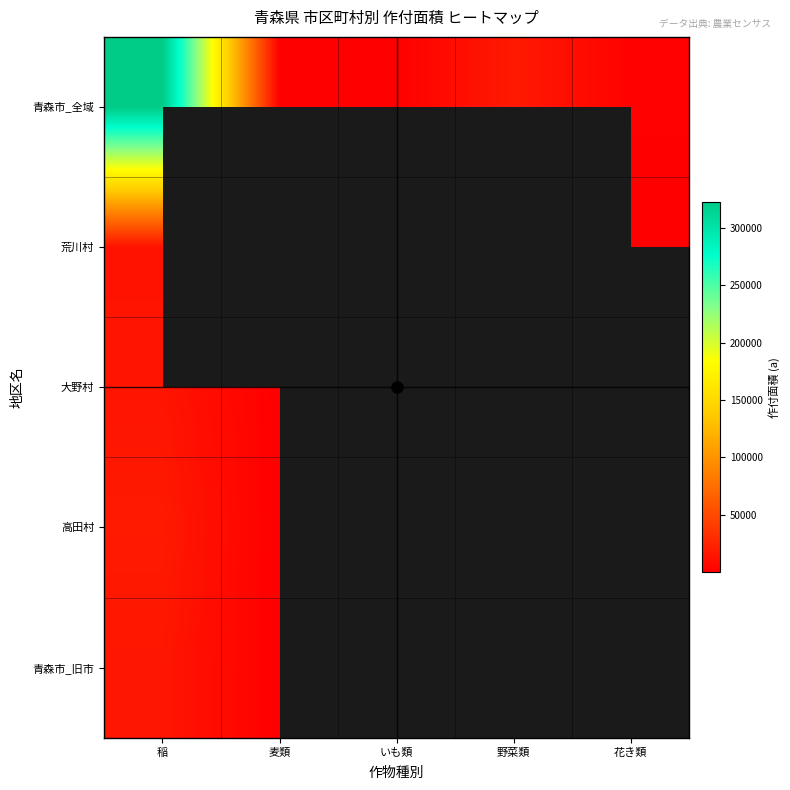

Is the value of 荒川村 at 稲 greater than the value of 青森市_旧市 at 花き類?

No